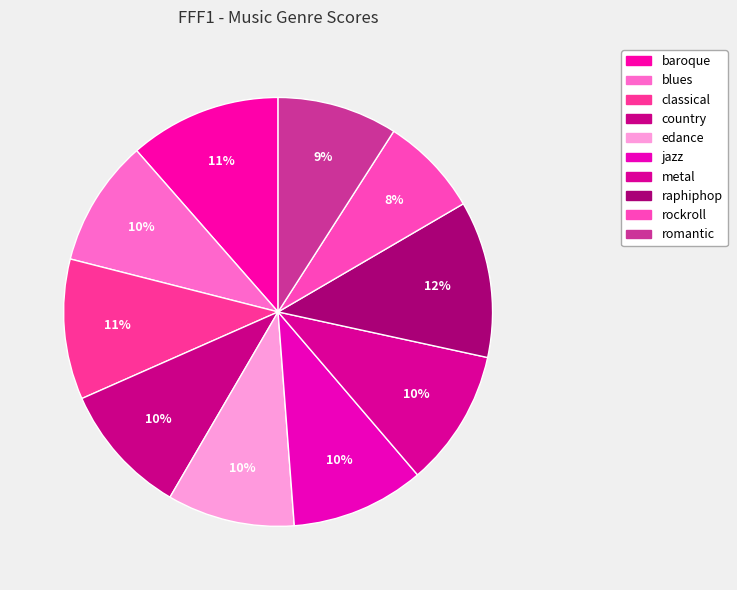

Count the number of slices in the pie.

10